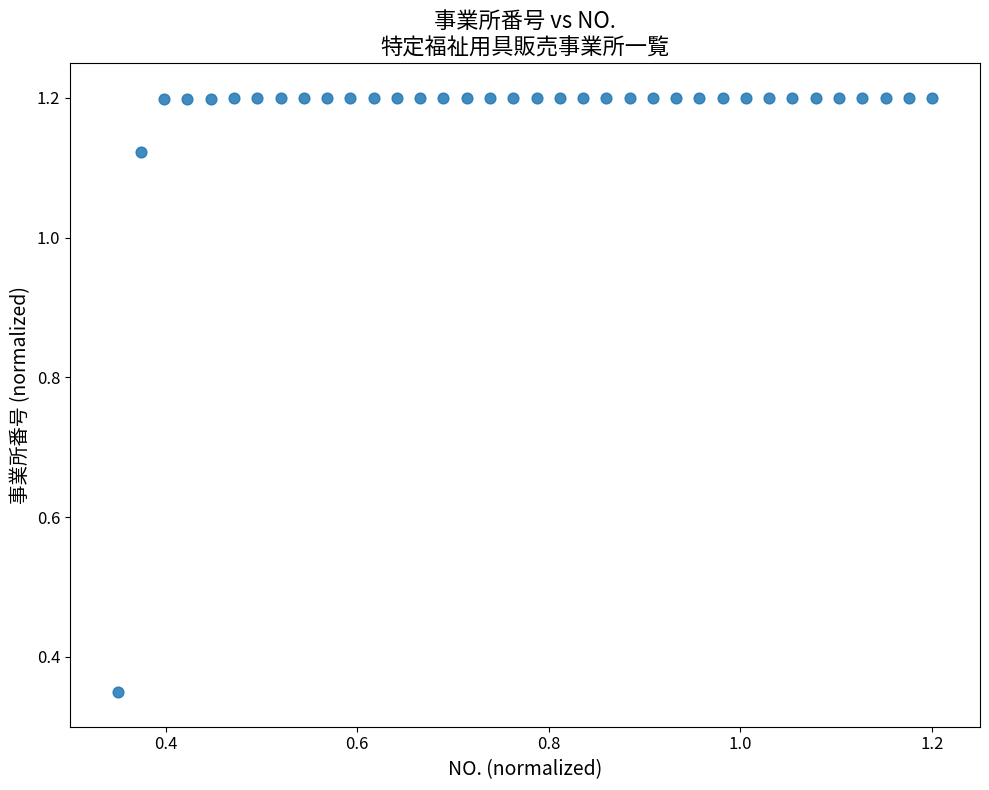

What is the range of X values (max minus min)?

0.8